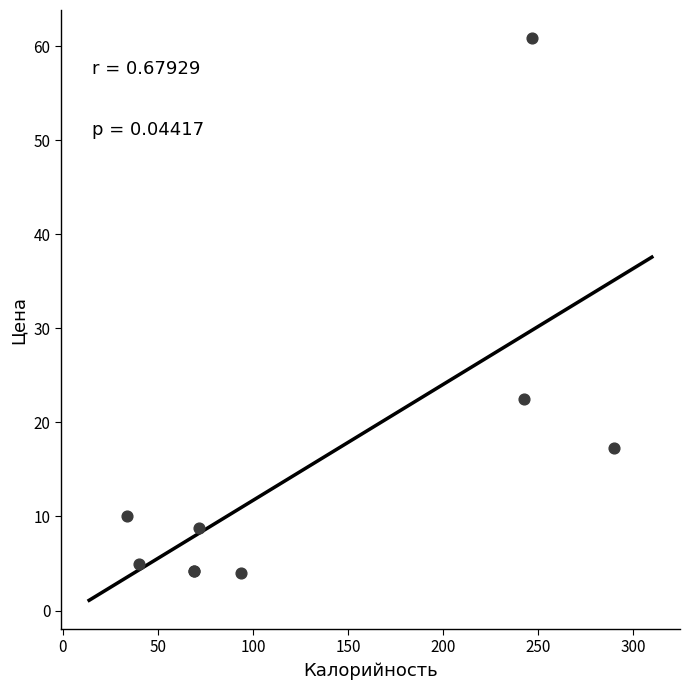

What Y value in the scatter plot is closest to 32?

22.5